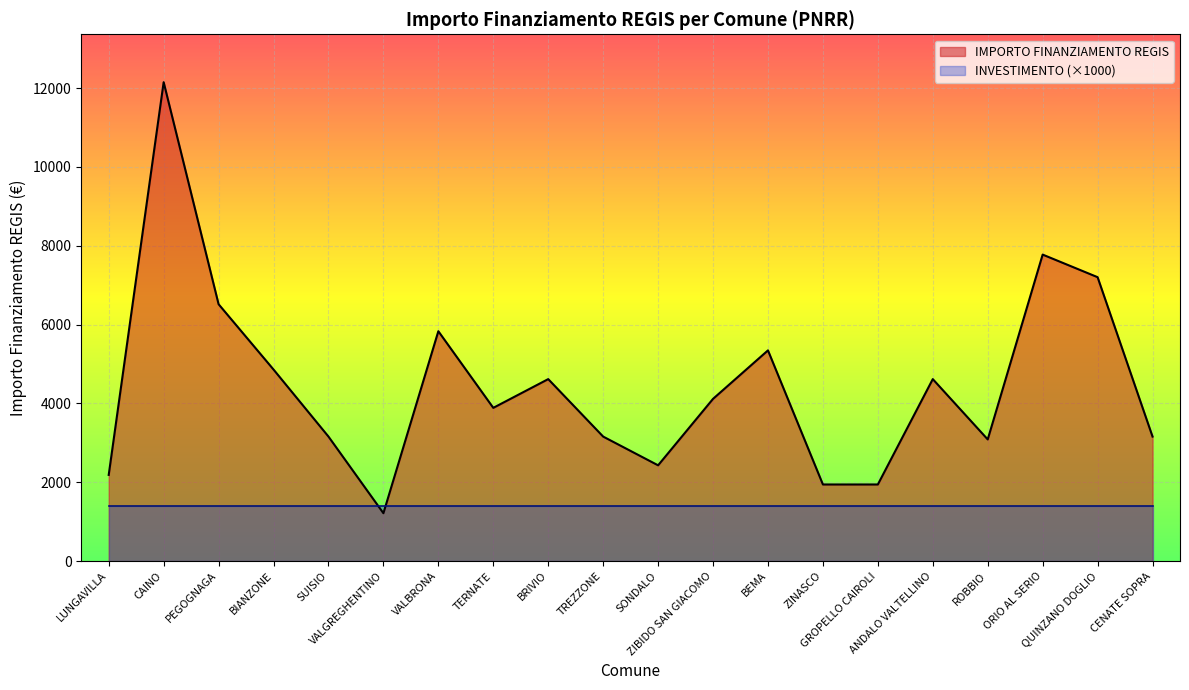

Reading left to right, extract all data points from this chart.

LUNGAVILLA=2187	CAINO=12150	PEGOGNAGA=6517	BIANZONE=4860	SUISIO=3159	VALGREGHENTINO=1215	VALBRONA=5832	TERNATE=3888	BRIVIO=4617	TREZZONE=3159	SONDALO=2430	ZIBIDO SAN GIACOMO=4116	BEMA=5346	ZINASCO=1944	GROPELLO CAIROLI=1944	ANDALO VALTELLINO=4617	ROBBIO=3087	ORIO AL SERIO=7776	QUINZANO DOGLIO=7203	CENATE SOPRA=3159